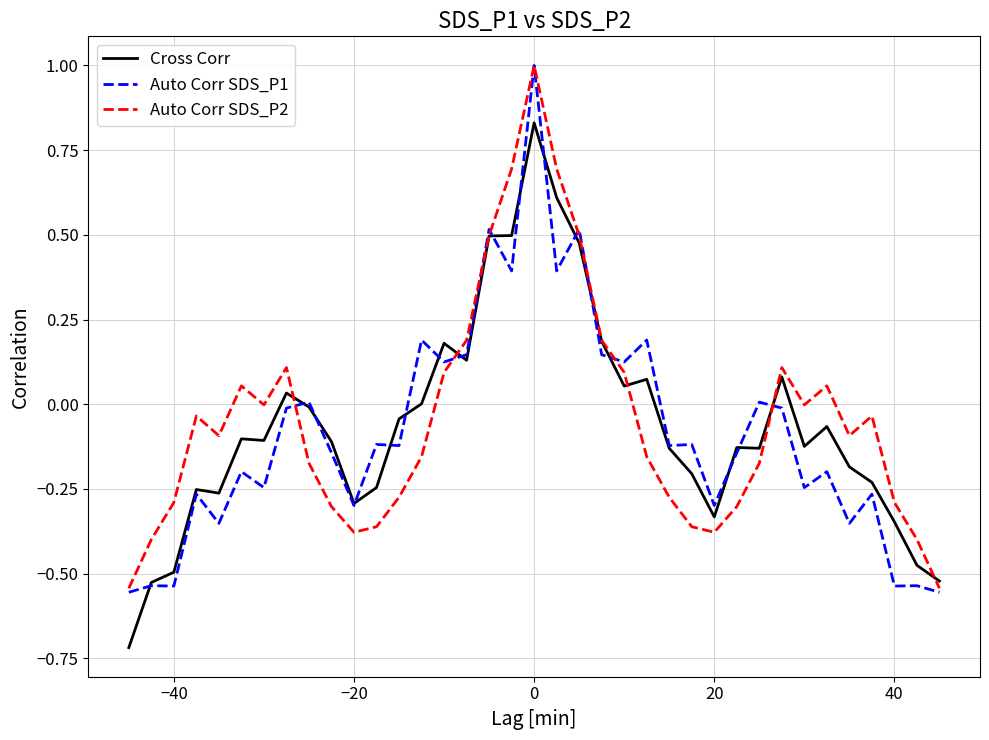

What is the maximum value shown in the chart?

1.0